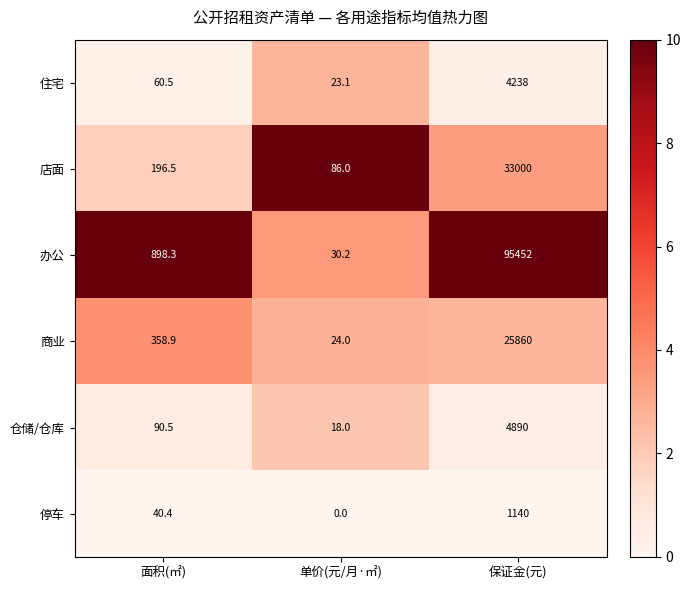

What is the sum of all 仓储/仓库 values?

4998.5